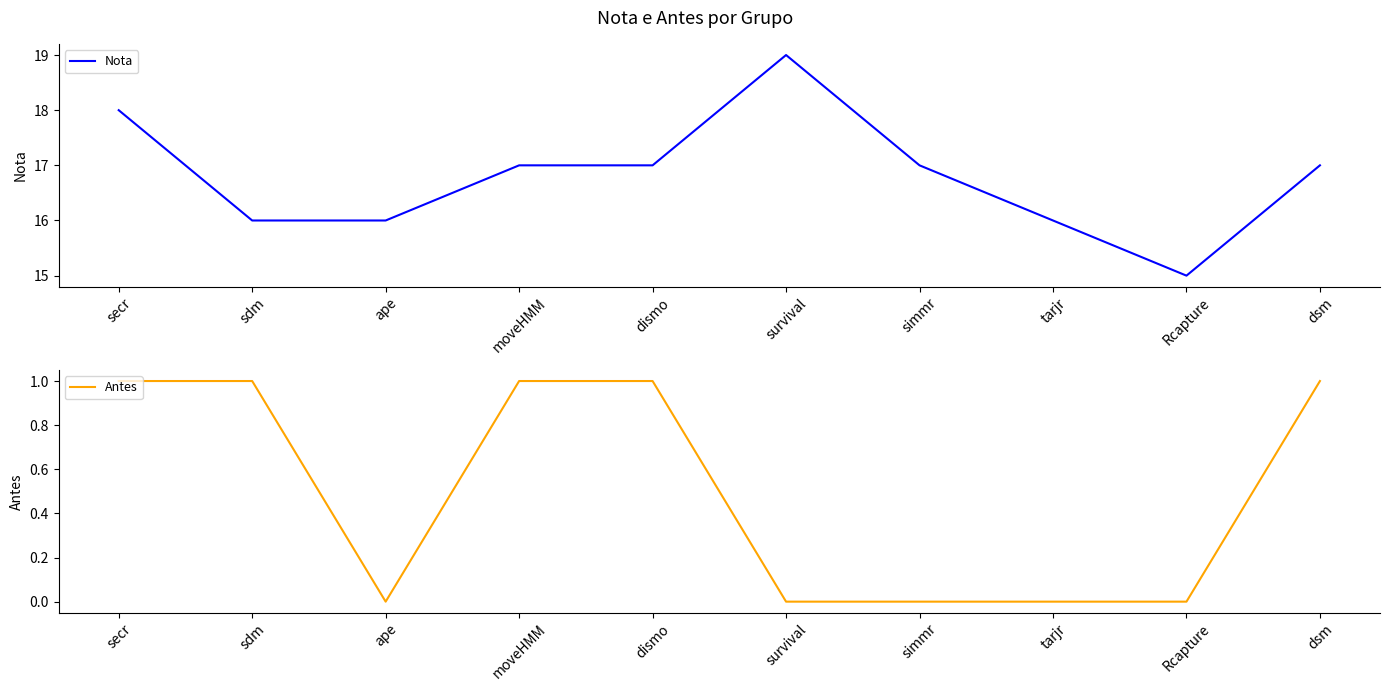

The Antes series shows 2 at secr. True or false?

False